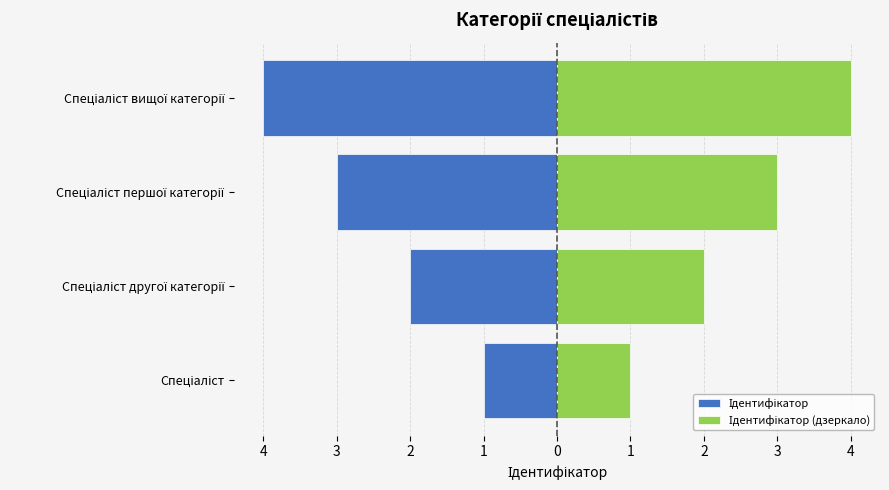

Which series has the widest spread of values?

Ідентифікатор